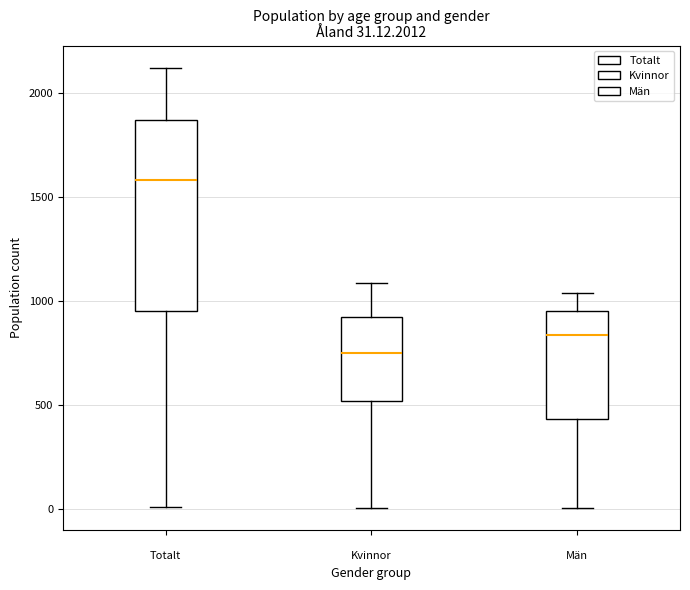

Which box's median line is the lowest?

Kvinnor